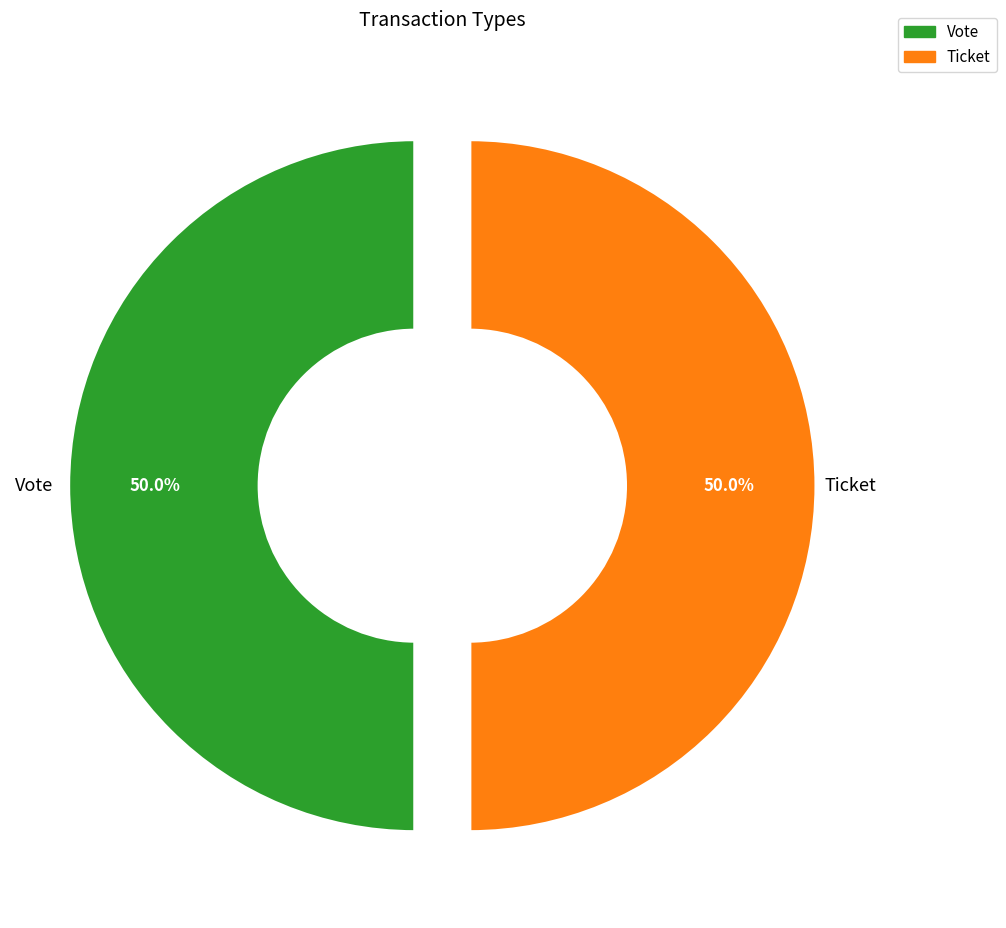

What percentage is the Vote slice, to the nearest percent?

50%